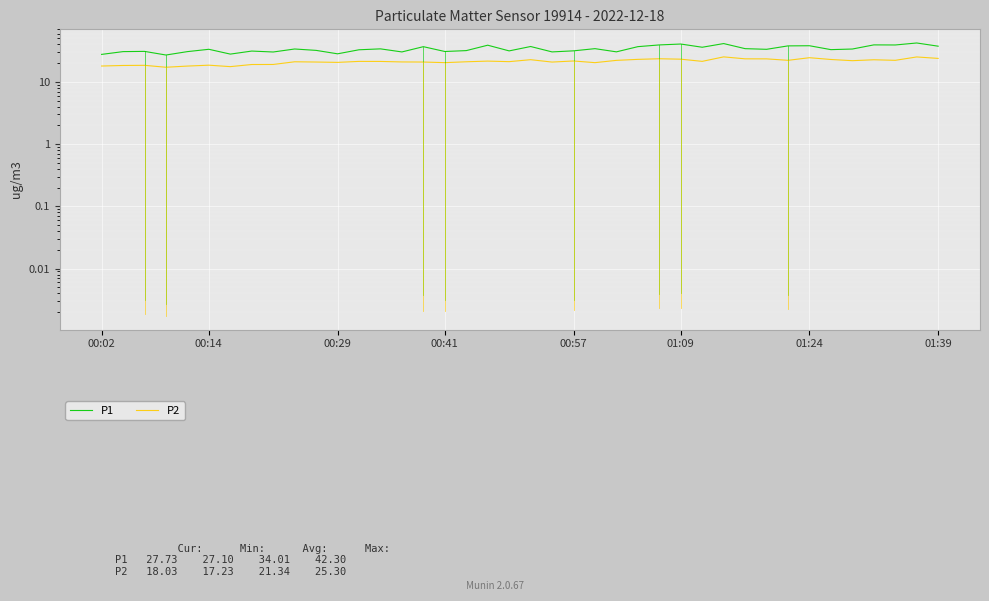

Is it true that P1 equals 39.3 at 37?

True